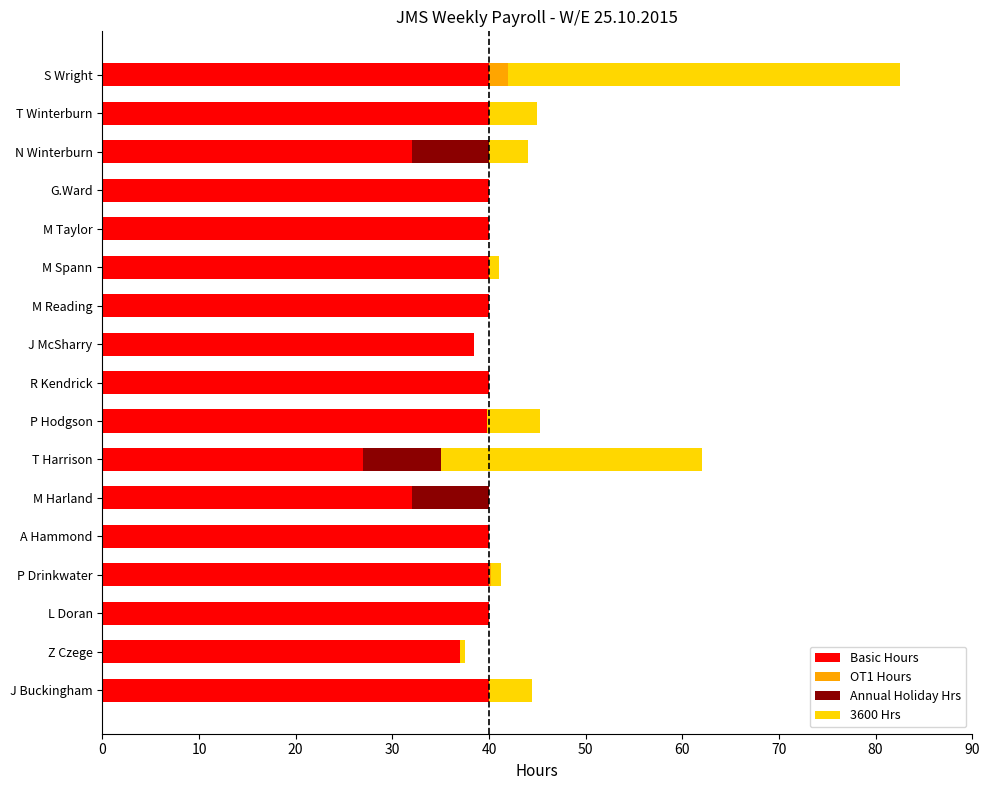

What is the sum of the Basic Hours values at T Winterburn and P Hodgson?

79.8